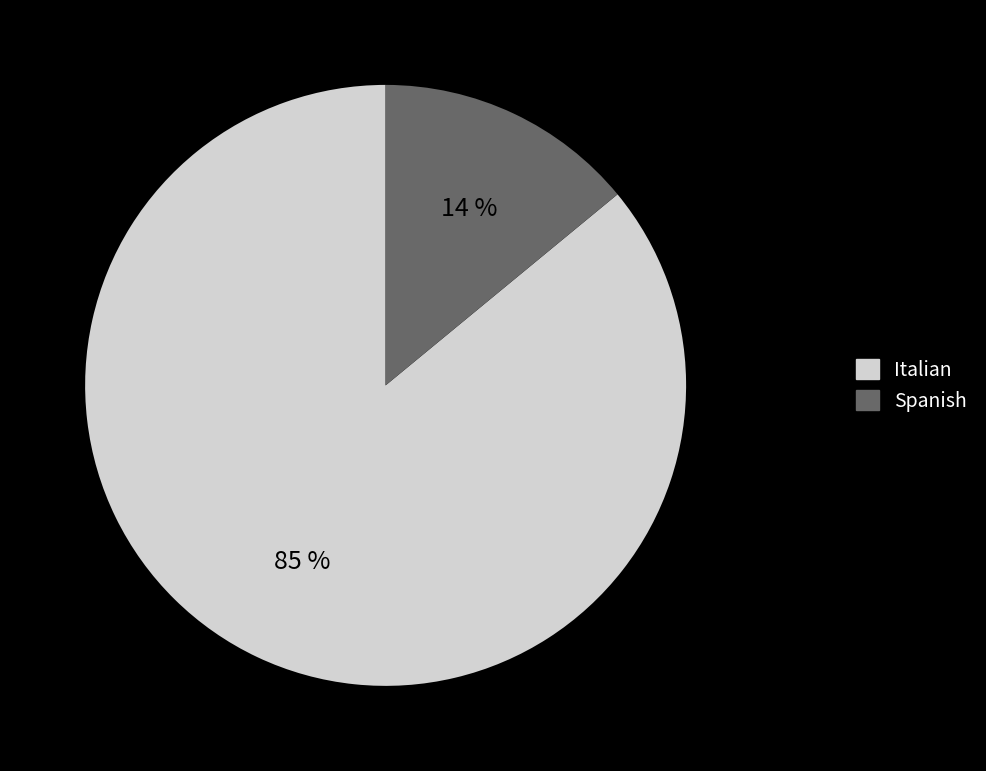

Does Decameron account for over 50% of the chart?

Yes